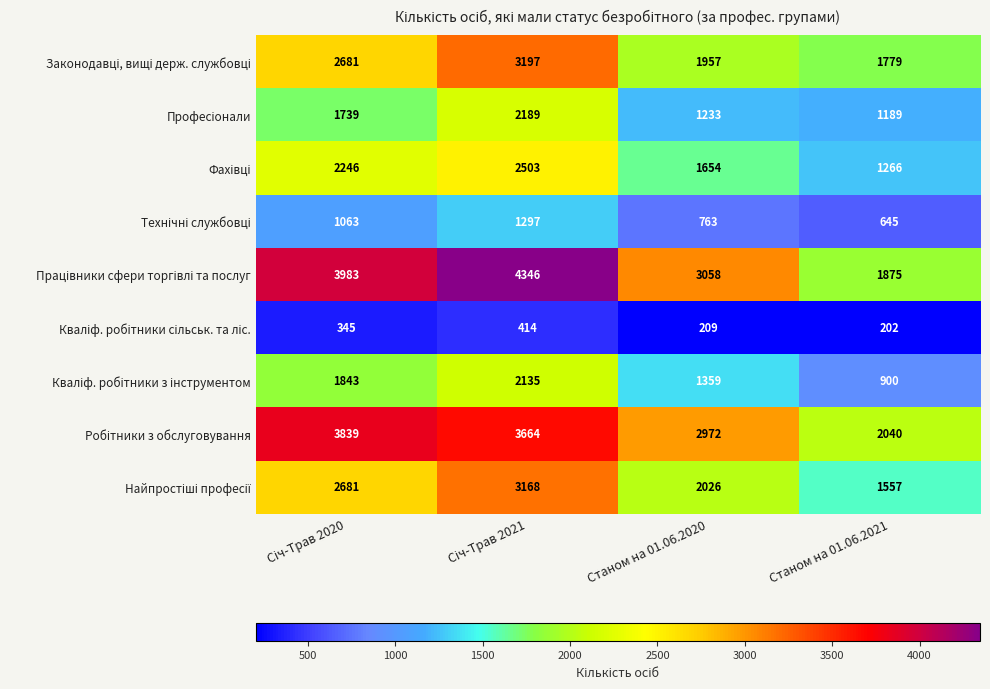

What is the spread (max minus min) of values at Станом на 01.06.2020?

2849